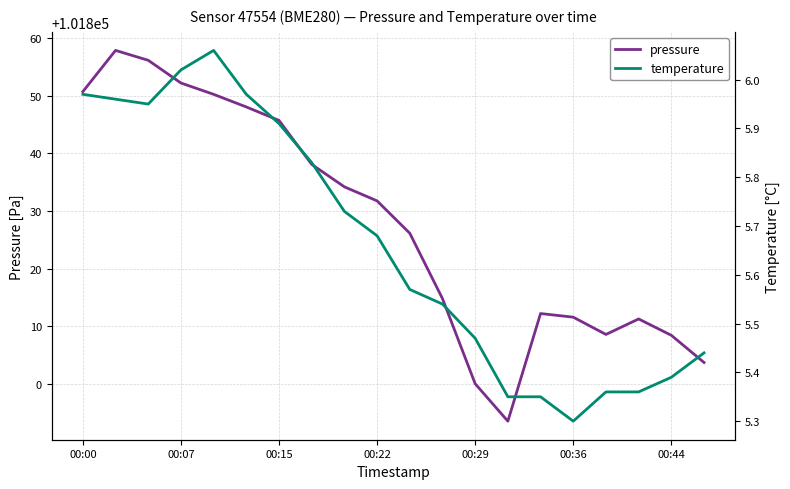

Does the chart display data point markers on the line(s)?

No